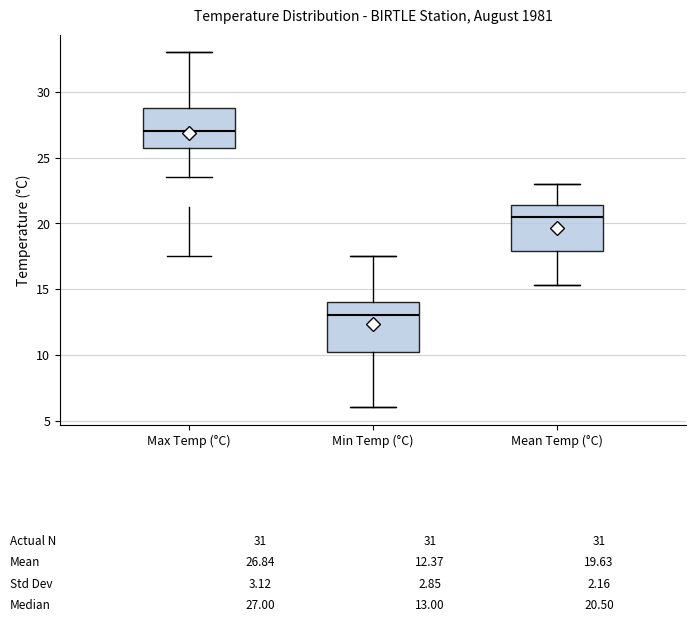

Which box has the highest median line?

Max Temp (°C)